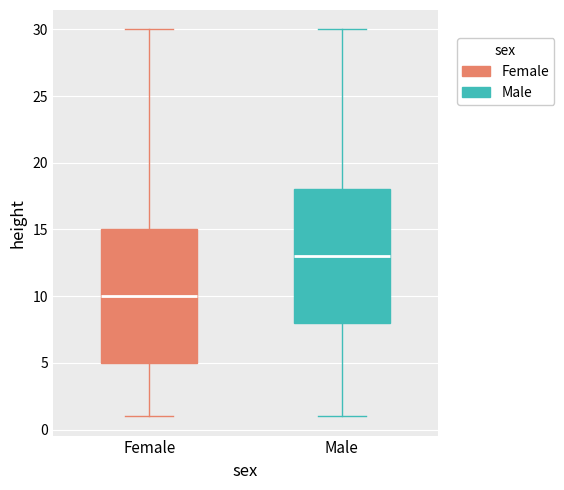

Reading left to right, read every box against the y-axis: the position of its median line, the range the box covers, and the ends of its whiskers. The values are not printed on the chart, so give them approximately, as read against the axis.

Female: median 10, box 5 to 15, whiskers 1 to 30
Male: median 13, box 8 to 18, whiskers 1 to 30